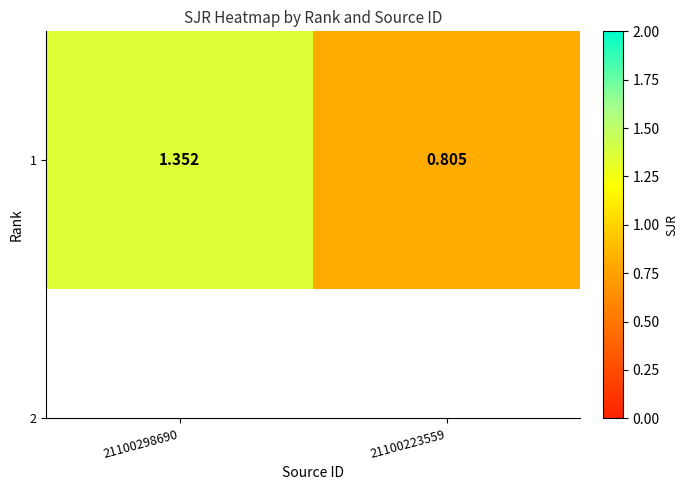

Reading left to right, list all the values displayed in this chart.

1.4	0.8